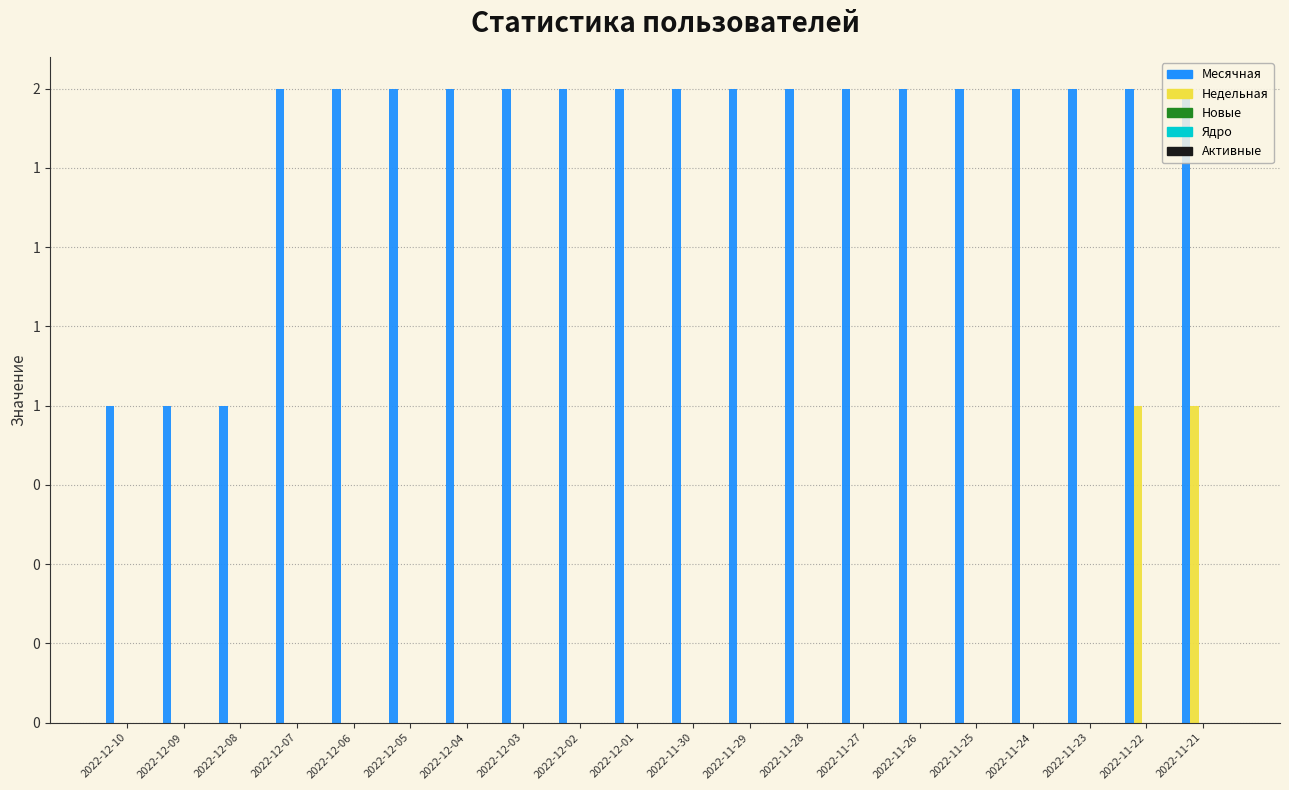

What position from the left is 2022-11-22?

19